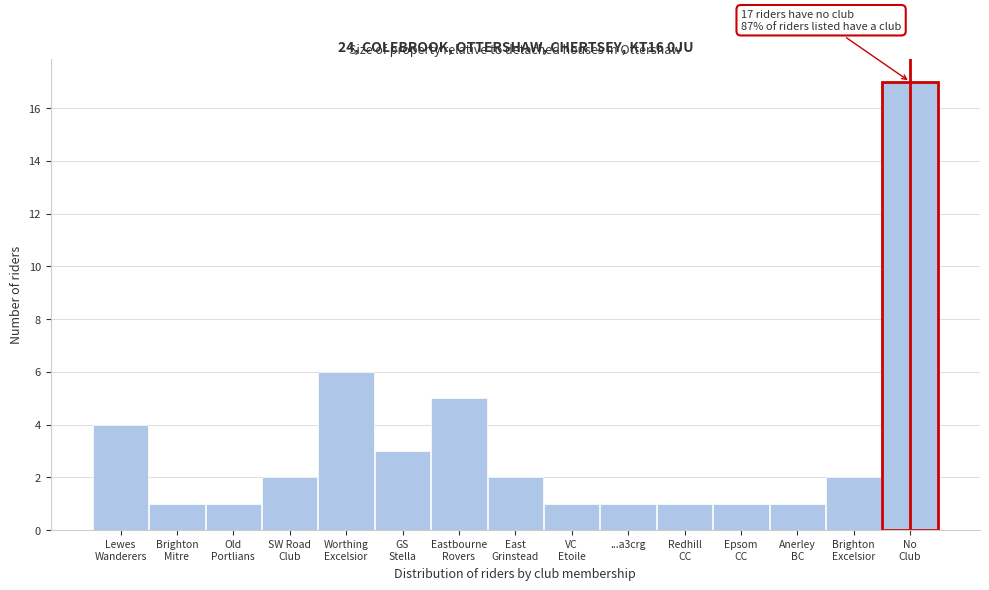

Reading left to right, list all the values displayed in this chart.

4	1	1	2	6	3	5	2	1	1	1	1	1	2	17